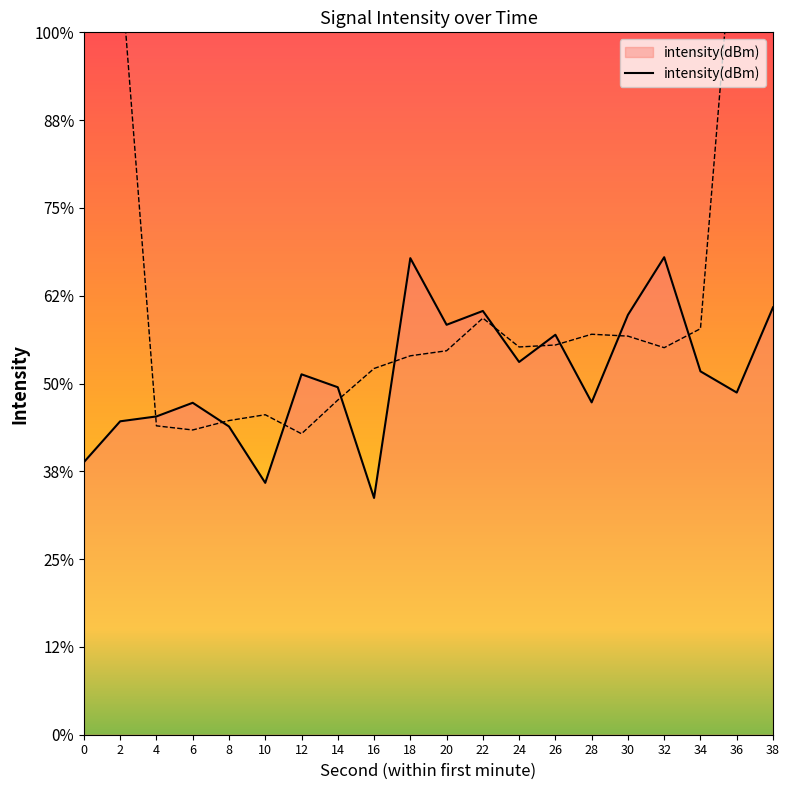

Rank the categories by value from lowest to highest.

16, 10, 0, 8, 2, 4, 6, 28, 36, 14, 12, 34, 24, 26, 20, 30, 22, 38, 18, 32